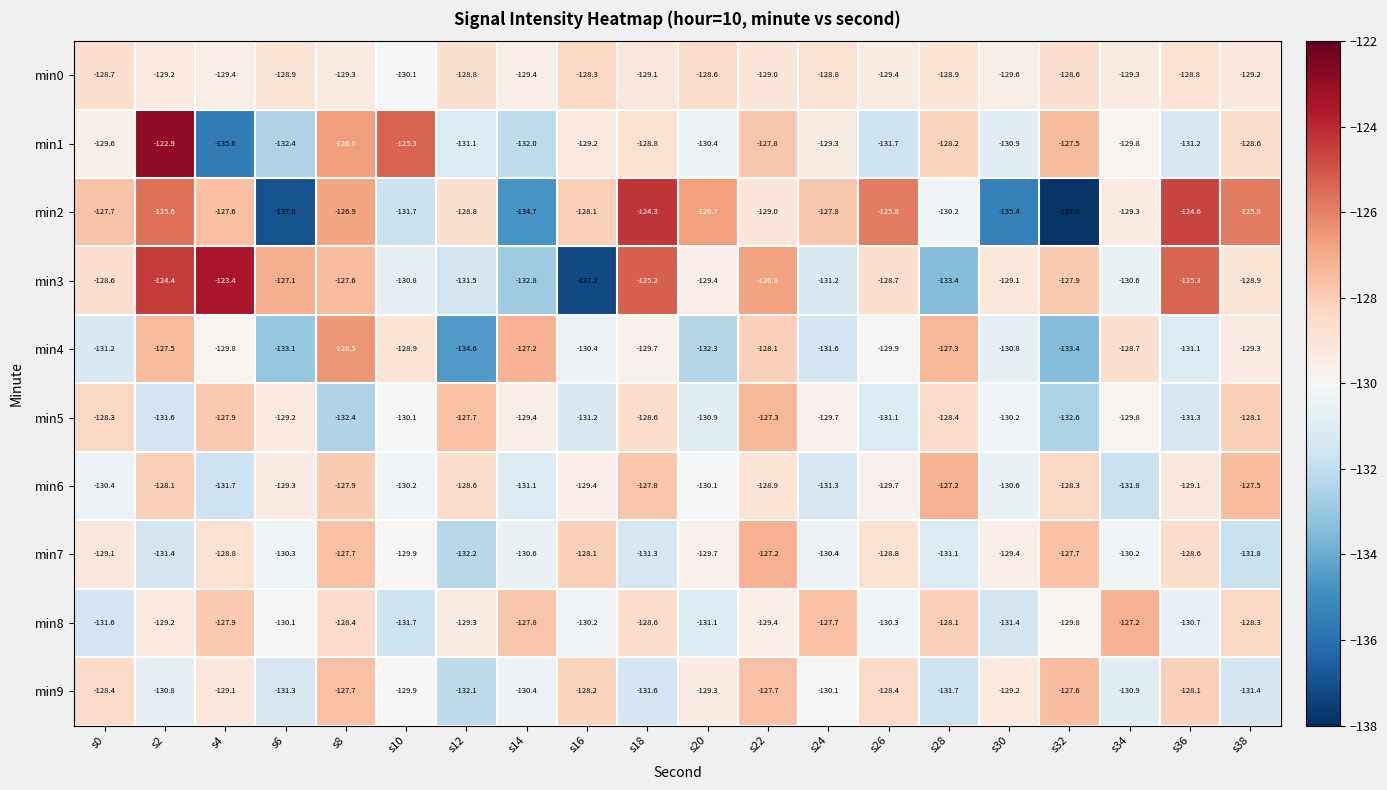

What is the maximum value shown in the chart?

-122.9